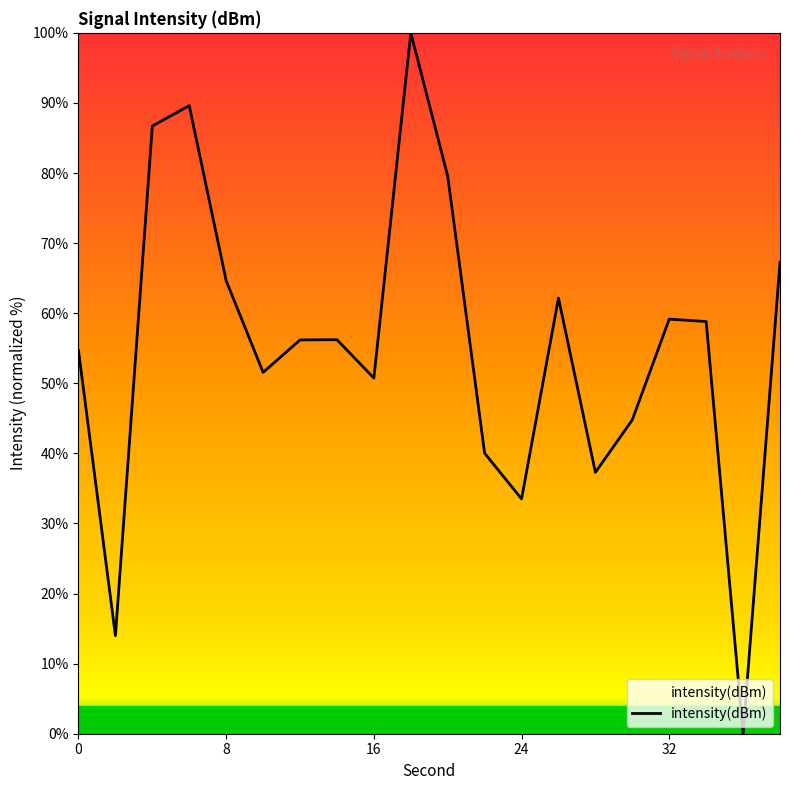

What is the maximum value shown in the chart?

100.0